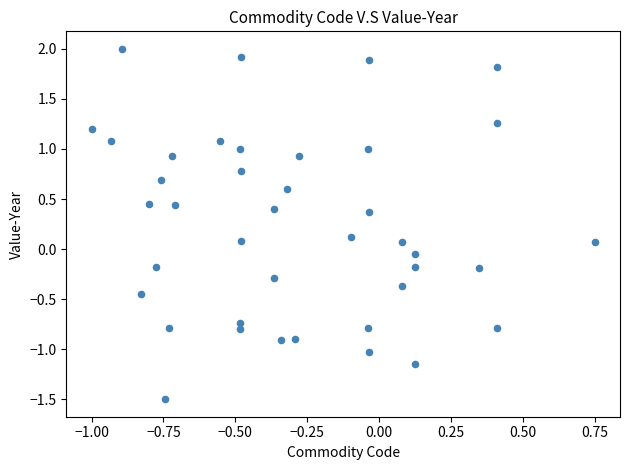

What is the range of X values (max minus min)?

1.8